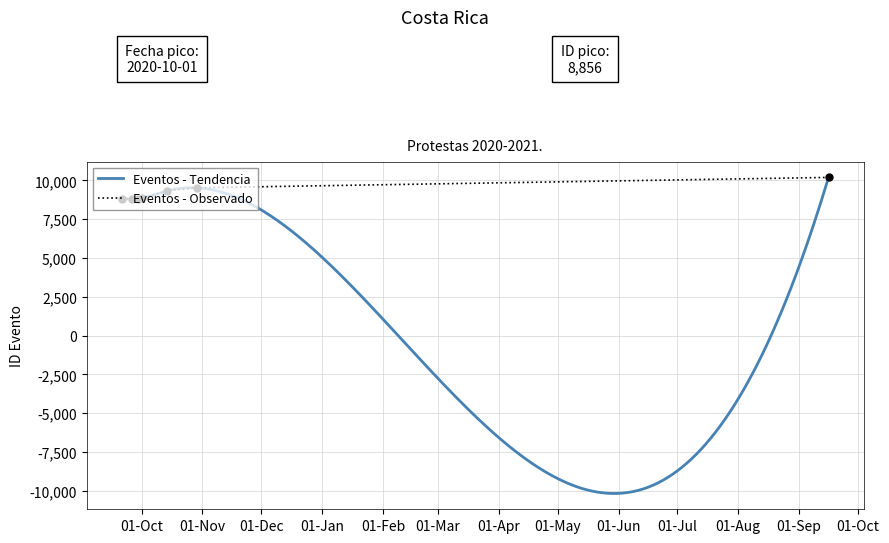

True or false: Eventos - Tendencia has a value of 8796 at 2020-09-21.

True